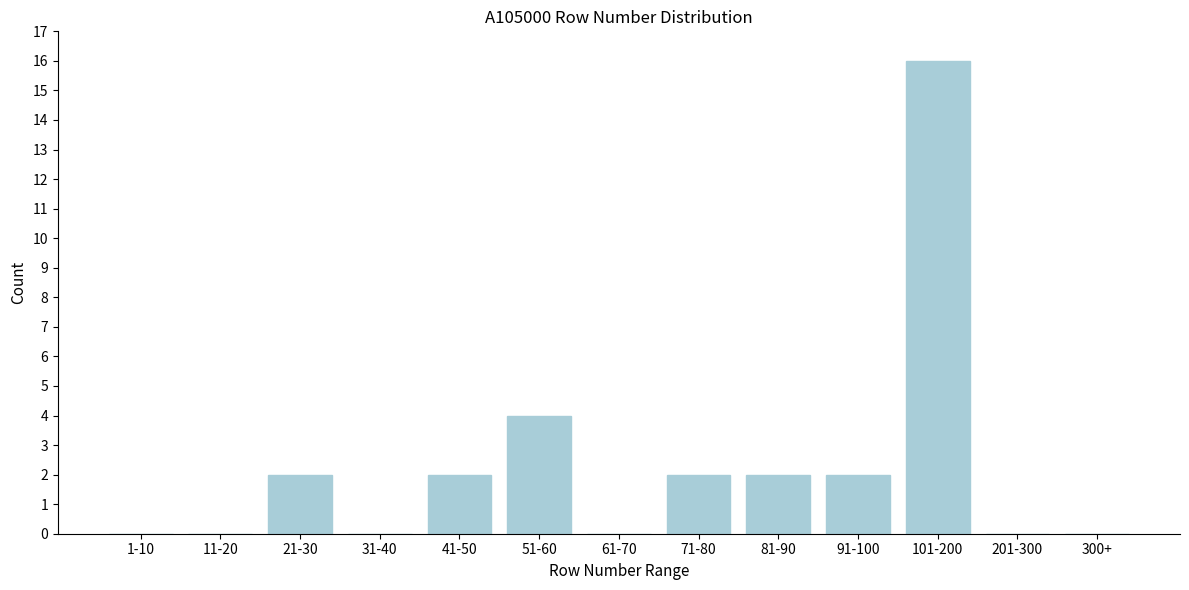

Reading left to right, list all the values displayed in this chart.

1-10=0	11-20=0	21-30=2	31-40=0	41-50=2	51-60=4	61-70=0	71-80=2	81-90=2	91-100=2	101-200=16	201-300=0	300+=0